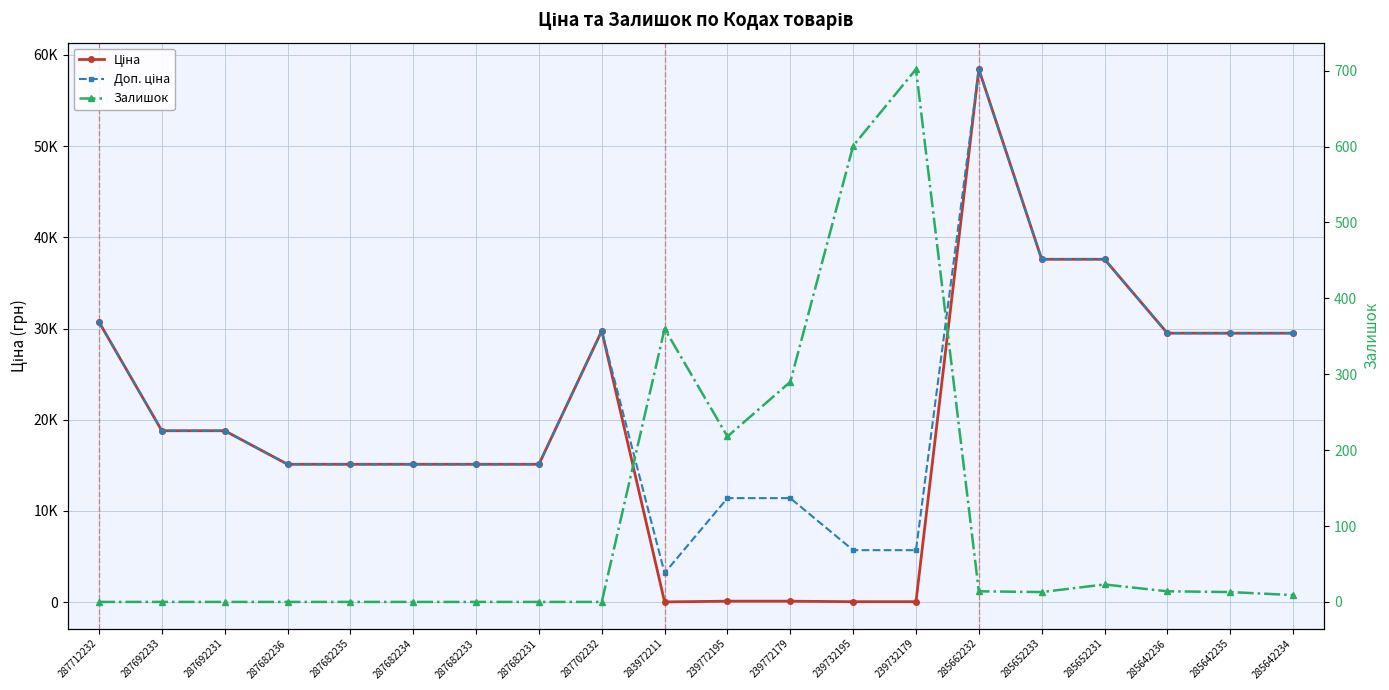

True or false: Залишок has more than 2 points higher than both neighbors.

True